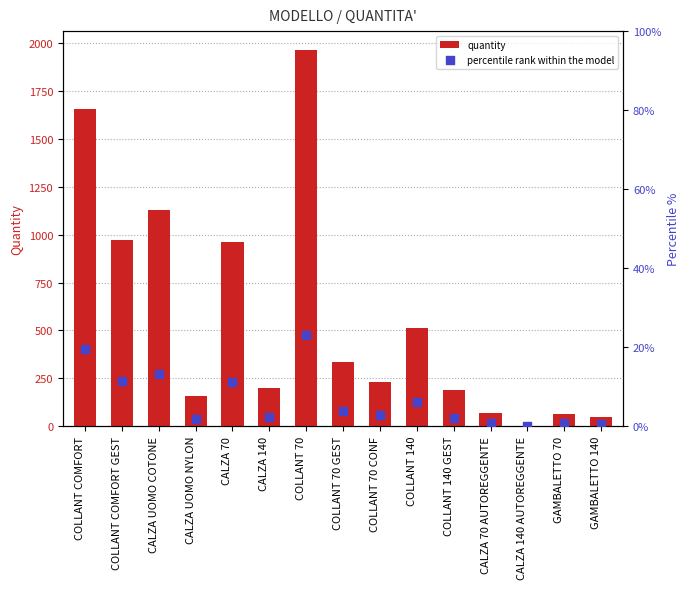

What are all the series names shown in the legend?

quantity, percentile rank within the model